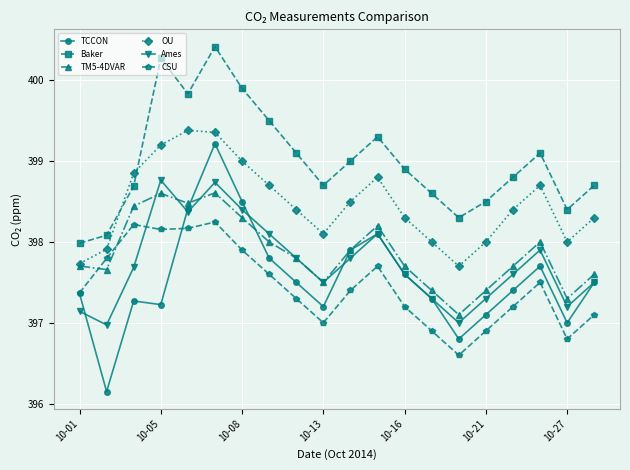

What is the value of the TM5-4DVAR point at the 16th from the left?

397.4